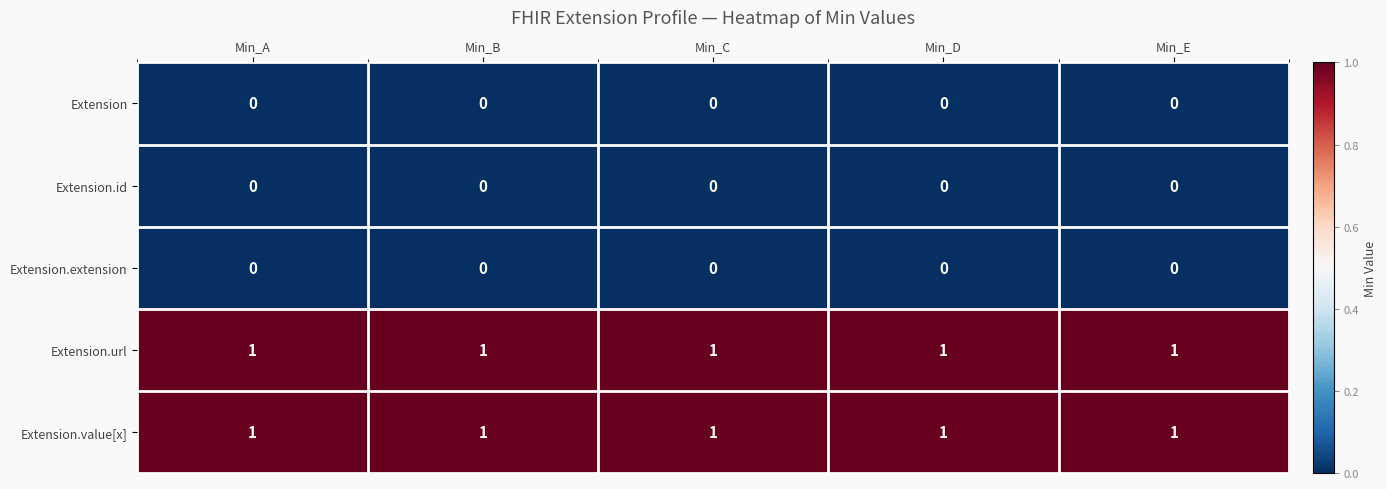

At how many categories does at least one series exceed 0?

5